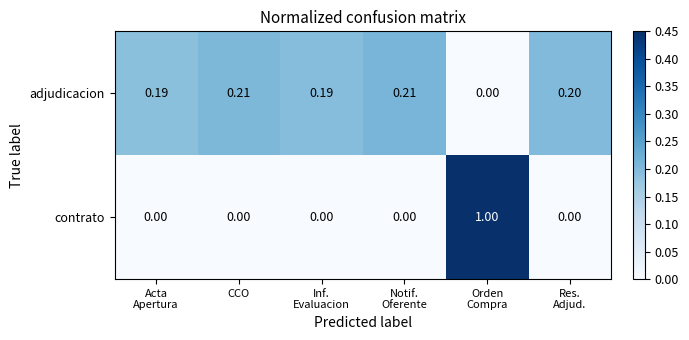

Which series has the largest range (max minus min)?

contrato